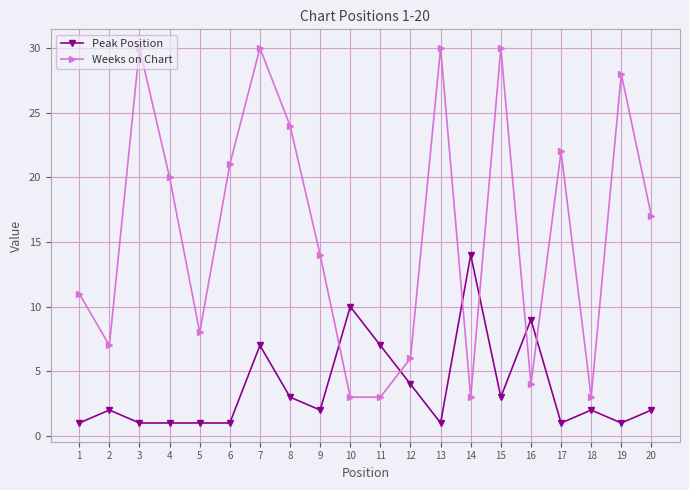

Where is the first local maximum for Peak Position?

2